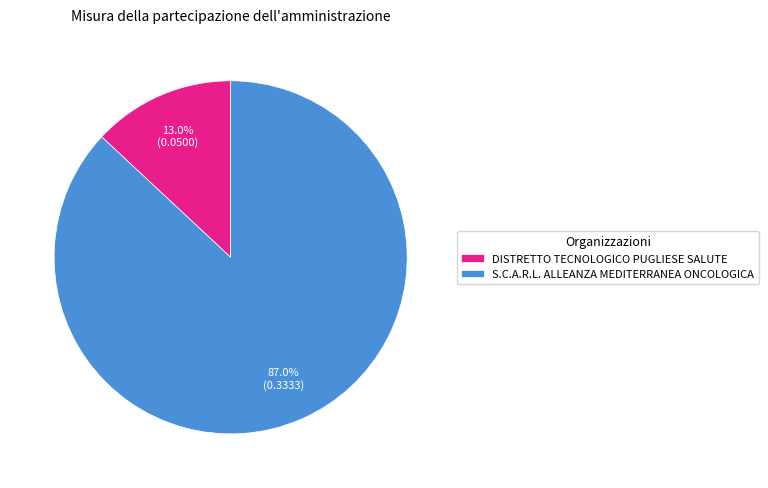

True or false: DISTRETTO TECNOLOGICO PUGLIESE SALUTE accounts for 1% of the total.

False